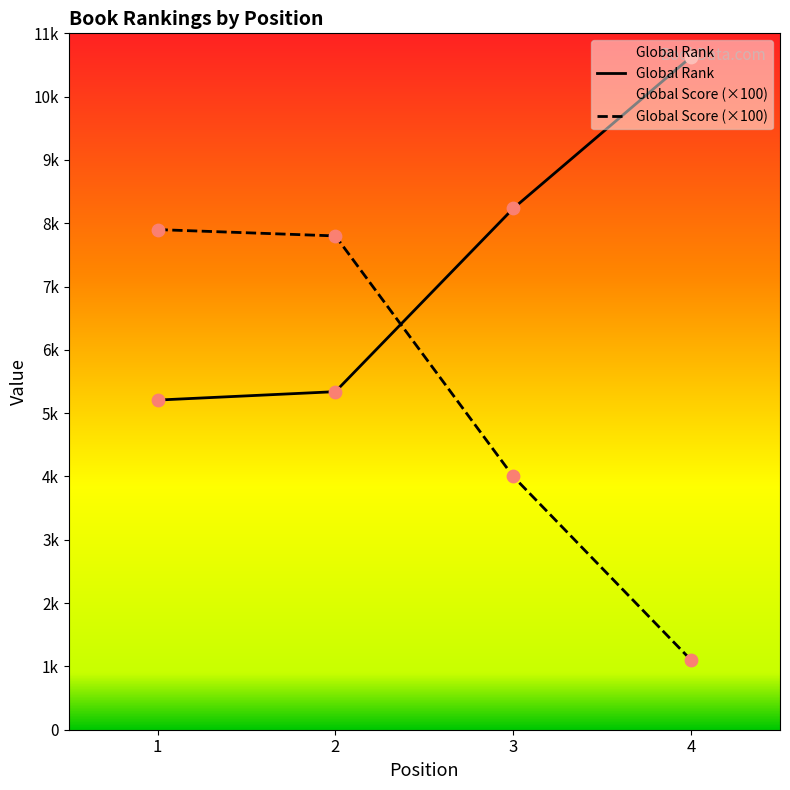

At which category is the sum across all series the highest?

2